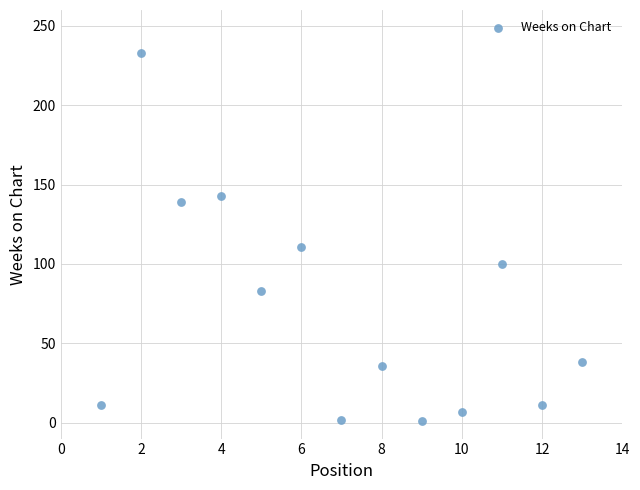

What is the range of Y values (max minus min)?

232